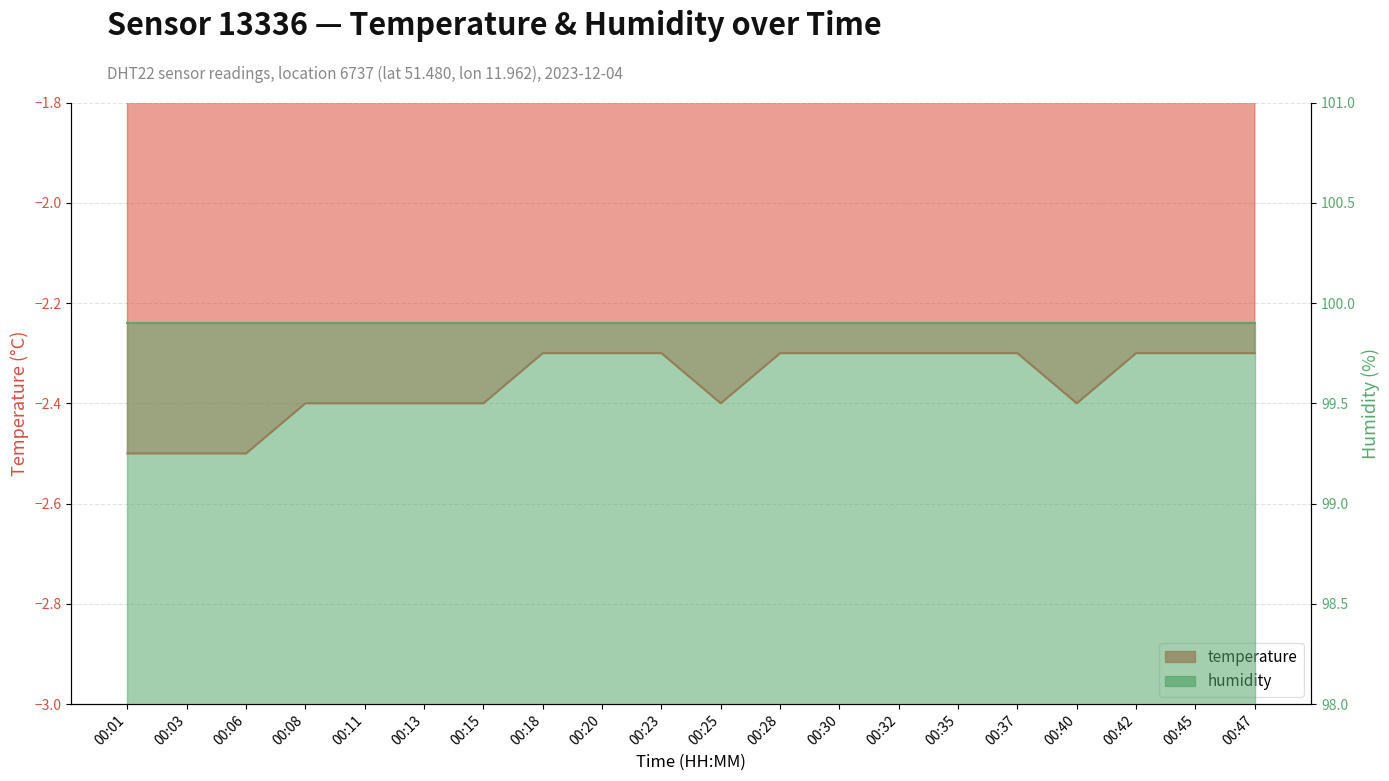

True or false: the data has more than 2 interior local peaks.

False